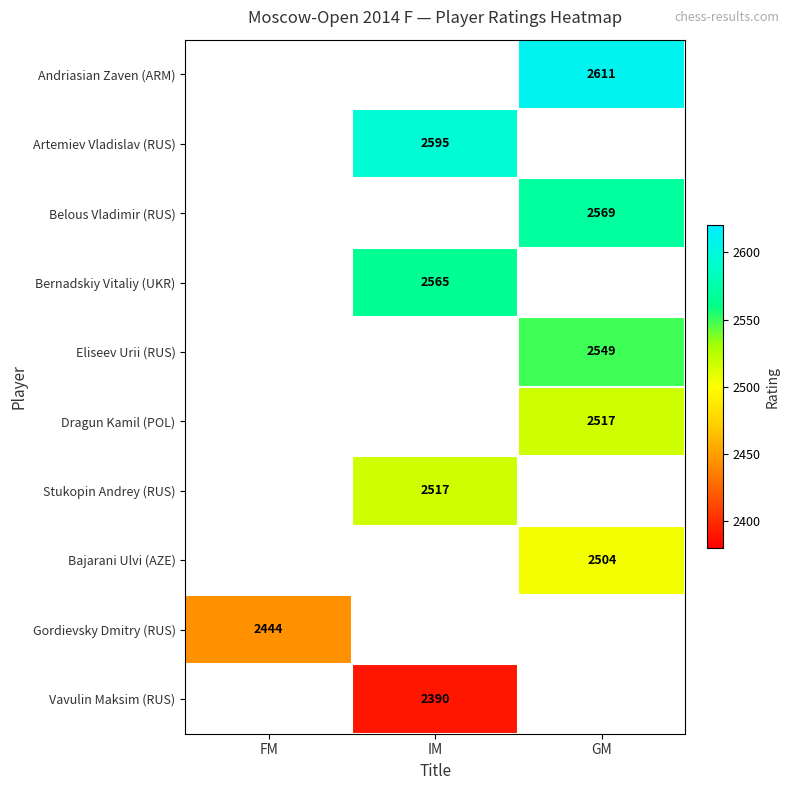

True or false: Dragun Kamil (POL) has a value of 2517 at GM.

True